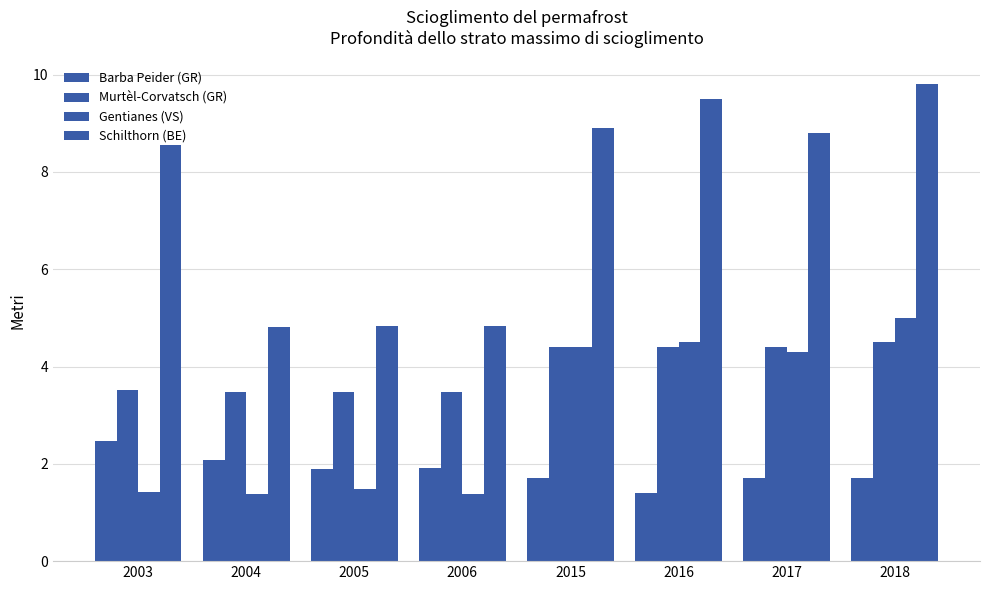

How many bars are there in total?

32